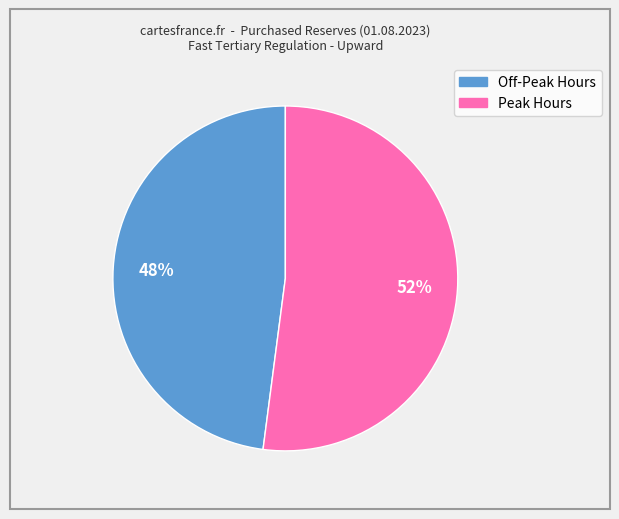

How many segments does this pie chart have?

2